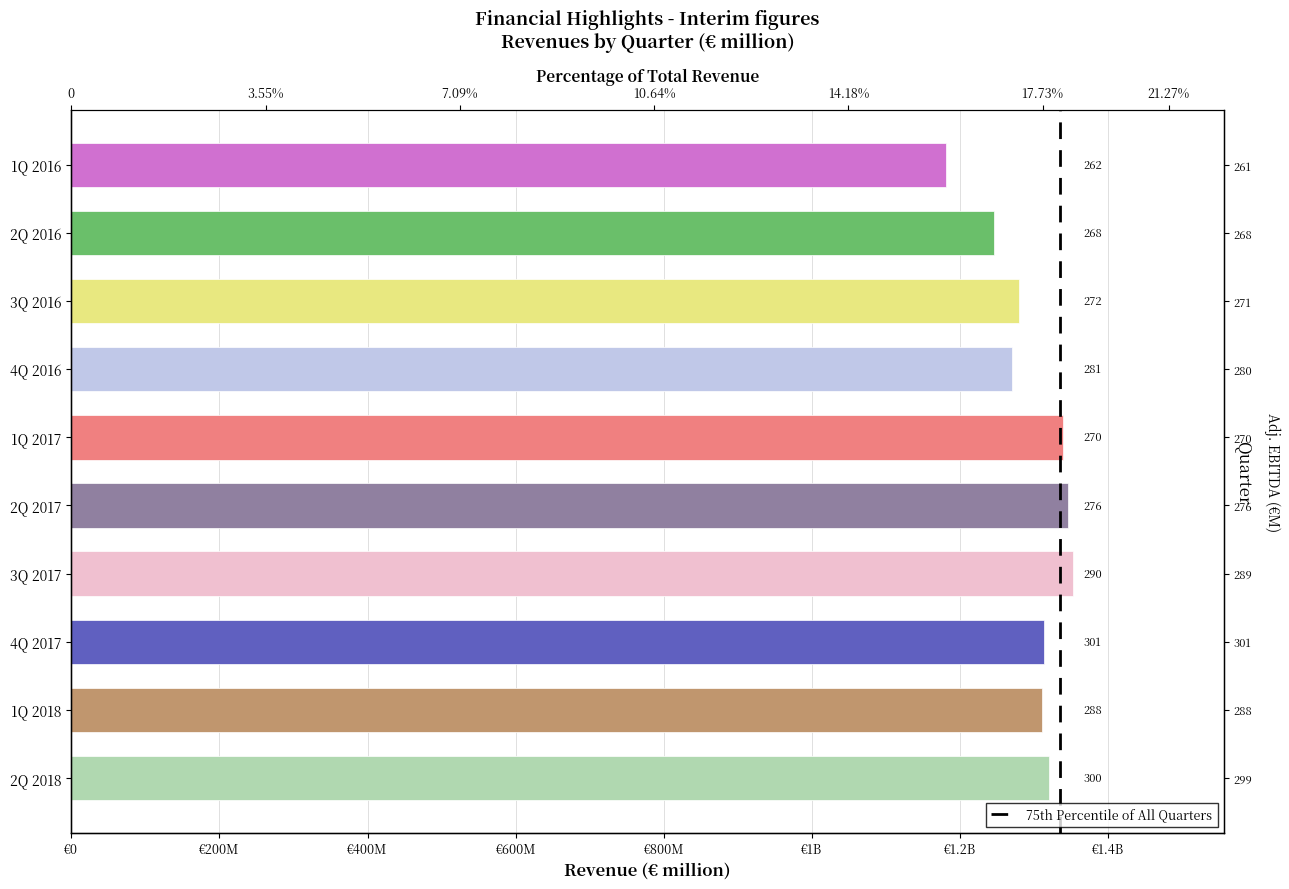

Count the number of data series in this chart.

1